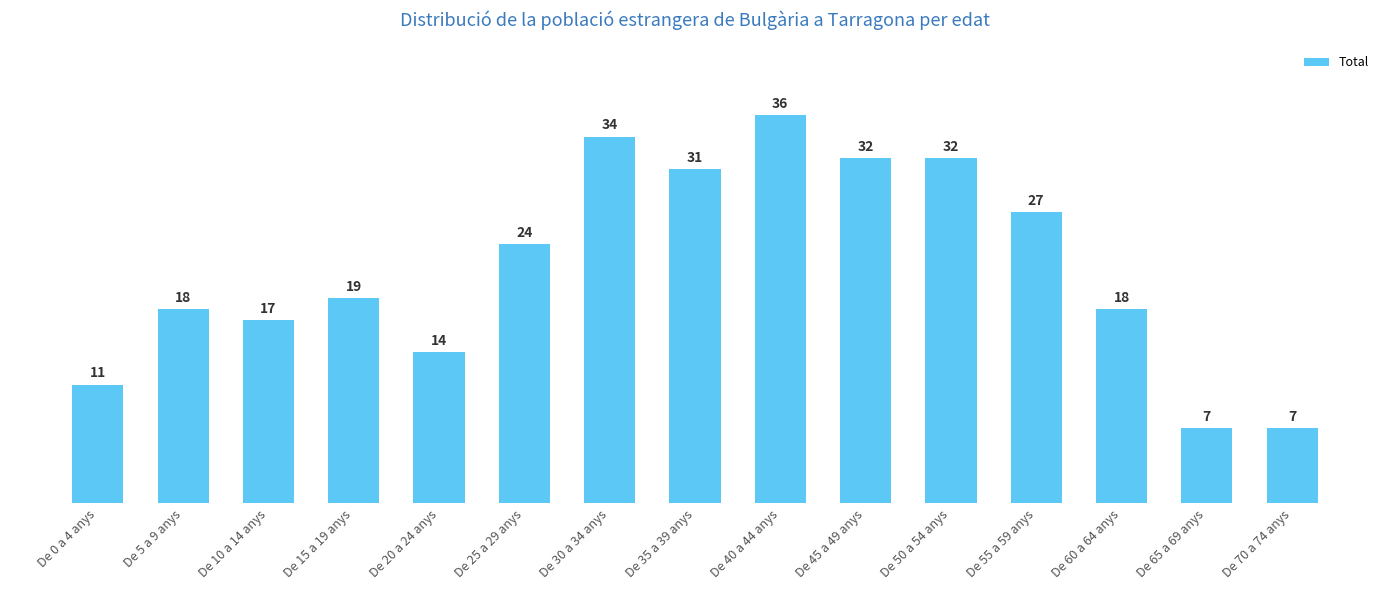

Reading left to right, what are all the values shown in this chart?

11	18	17	19	14	24	34	31	36	32	32	27	18	7	7